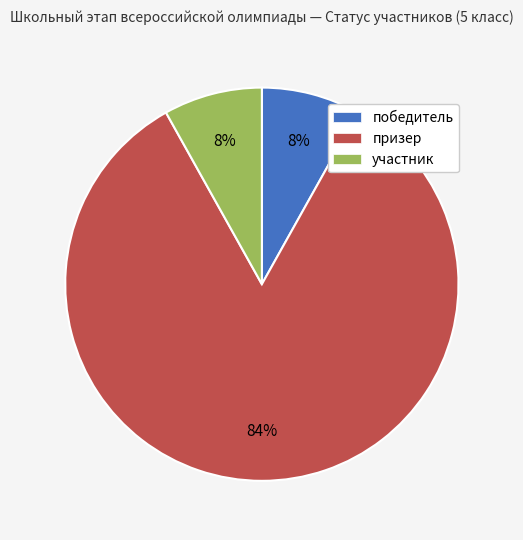

Combined, do призер and победитель account for over 50%?

Yes